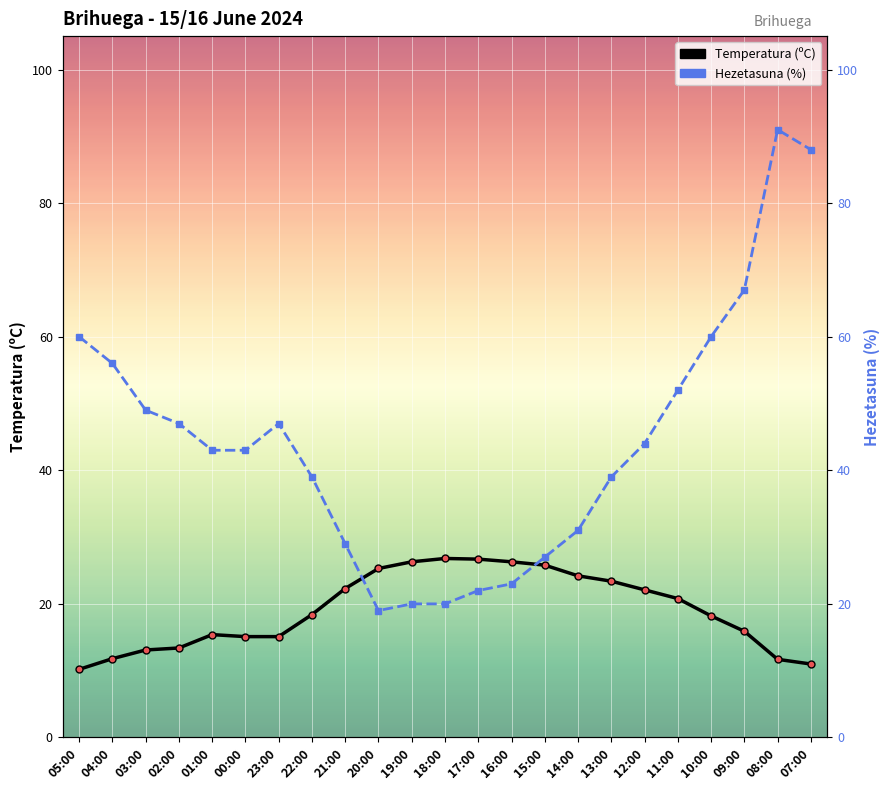

Which label corresponds to the smallest value in the chart?

05:00